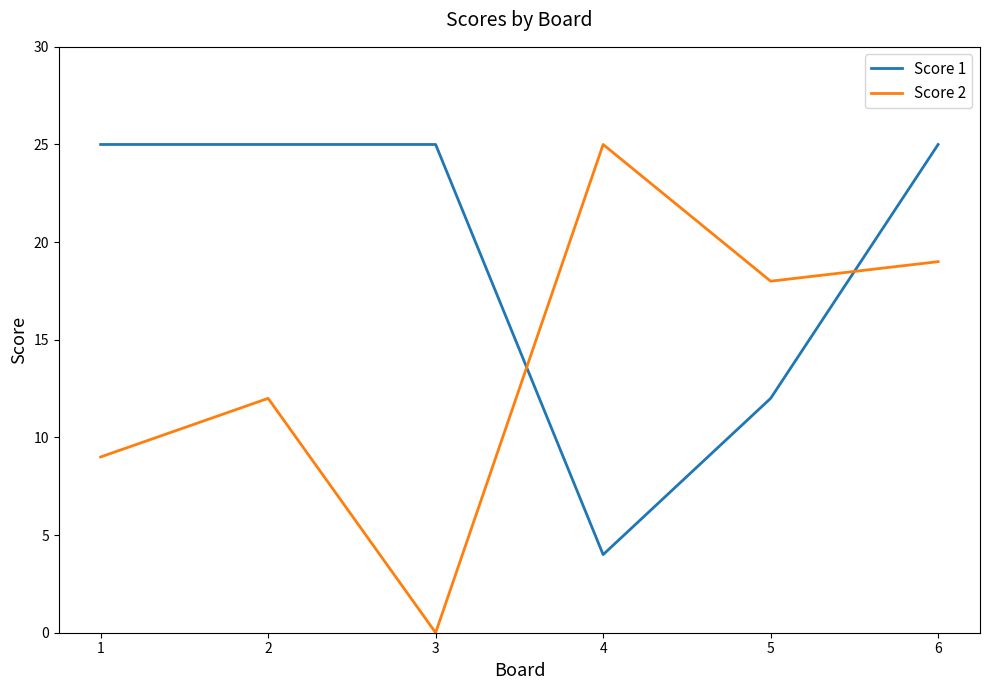

What is the greatest value displayed?

25